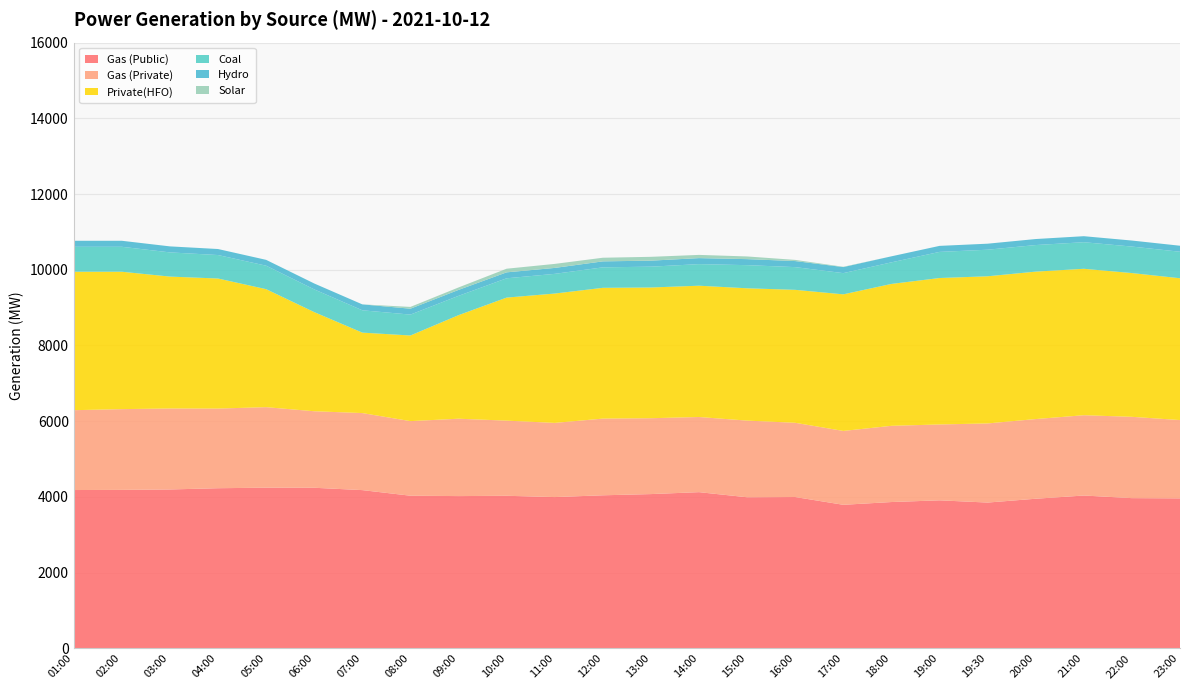

Reading left to right, what are all the values shown in this chart?

Gas (Public): 01:00=4182	02:00=4186	03:00=4197	04:00=4230	05:00=4244	06:00=4242	07:00=4180	08:00=4032	09:00=4022	10:00=4030	11:00=3996	12:00=4043	13:00=4075	14:00=4126	15:00=3991	16:00=3997	17:00=3792	18:00=3865	19:00=3910	19:30=3851	20:00=3952	21:00=4037	22:00=3968	23:00=3962
Gas (Private): 01:00=2109	02:00=2133	03:00=2139	04:00=2104	05:00=2127	06:00=2021	07:00=2035	08:00=1970	09:00=2044	10:00=1985	11:00=1959	12:00=2026	13:00=2004	14:00=1985	15:00=2025	16:00=1961	17:00=1951	18:00=2013	19:00=2004	19:30=2090	20:00=2105	21:00=2121	22:00=2148	23:00=2068
Private(HFO): 01:00=3657	02:00=3629	03:00=3484	04:00=3435	05:00=3117	06:00=2619	07:00=2125	08:00=2262	09:00=2735	10:00=3250	11:00=3417	12:00=3454	13:00=3453	14:00=3468	15:00=3495	16:00=3512	17:00=3608	18:00=3748	19:00=3868	19:30=3887	20:00=3894	21:00=3868	22:00=3797	23:00=3746
Coal: 01:00=659	02:00=659	03:00=639	04:00=620	05:00=620	06:00=600	07:00=590	08:00=552	09:00=510	10:00=510	11:00=520	12:00=541	13:00=550	14:00=570	15:00=611	16:00=600	17:00=560	18:00=570	19:00=690	19:30=702	20:00=702	21:00=702	22:00=700	23:00=700
Hydro: 01:00=159	02:00=159	03:00=159	04:00=159	05:00=154	06:00=156	07:00=156	08:00=156	09:00=157	10:00=157	11:00=157	12:00=158	13:00=159	14:00=159	15:00=159	16:00=160	17:00=160	18:00=159	19:00=159	19:30=159	20:00=159	21:00=159	22:00=159	23:00=159
Solar: 01:00=0	02:00=0	03:00=0	04:00=0	05:00=0	06:00=0	07:00=0	08:00=47	09:00=65	10:00=96	11:00=106	12:00=96	13:00=101	14:00=85	15:00=71	16:00=31	17:00=8	18:00=0	19:00=0	19:30=0	20:00=0	21:00=0	22:00=0	23:00=0